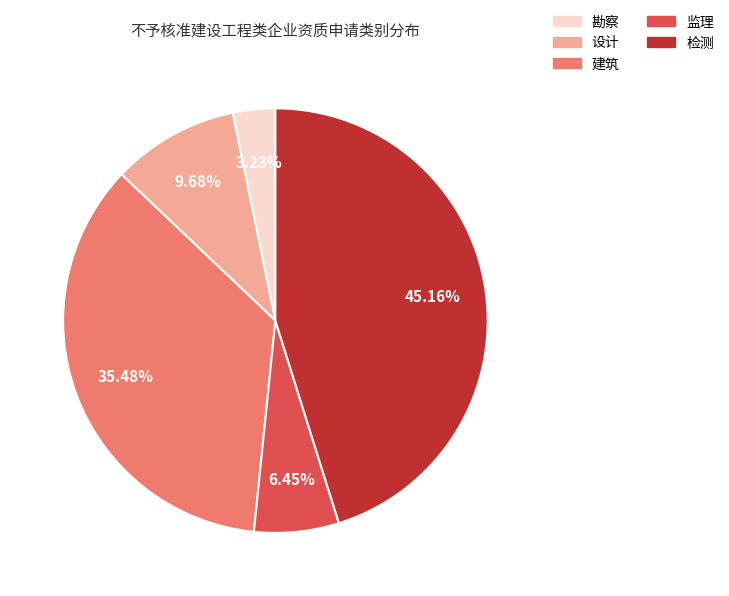

Which category has the smallest portion of the pie?

勘察